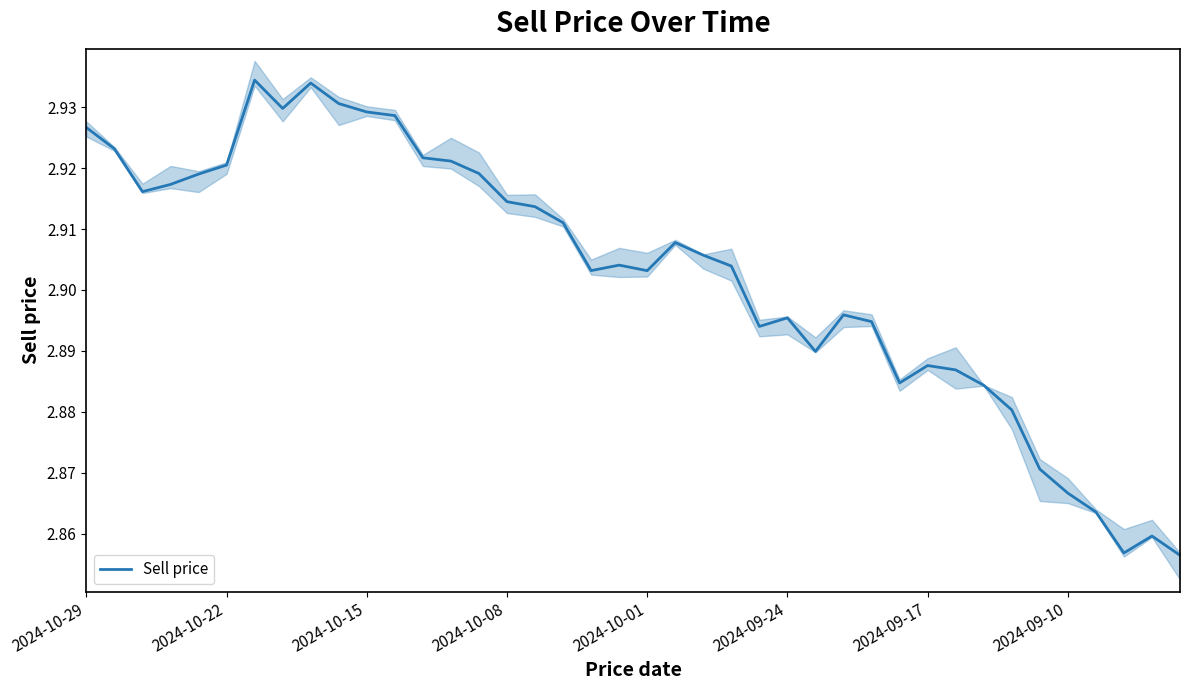

True or false: Sell price has a value of 1.8 at 2024-09-10.

False